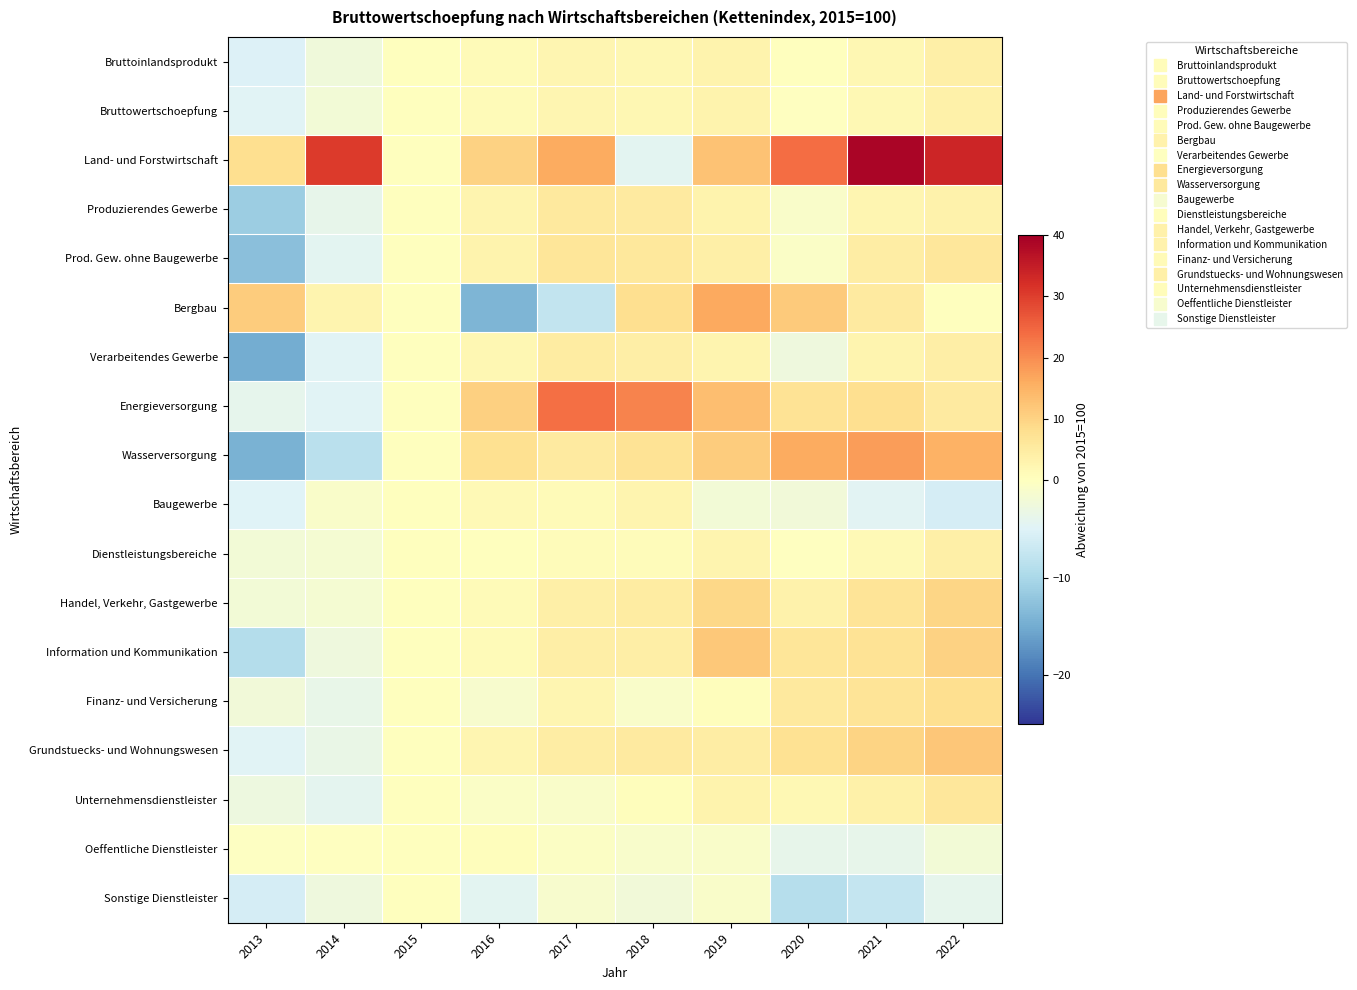

Reading left to right, what are all the values shown in this chart?

Bruttoinlandsprodukt: 2013=-5.1	2014=-2.4	2015=0.0	2016=1.0	2017=2.2	2018=2.0	2019=3.0	2020=0.1	2021=2.1	2022=4.0
Bruttowertschoepfung: 2013=-4.9	2014=-2.1	2015=0.0	2016=1.0	2017=2.4	2018=2.1	2019=2.8	2020=-0.2	2021=1.8	2022=3.7
Land- und Forstwirtschaft: 2013=8.0	2014=30.6	2015=0.0	2016=10.2	2017=16.2	2018=-4.4	2019=12.7	2020=23.9	2021=39.0	2022=33.5
Produzierendes Gewerbe: 2013=-11.3	2014=-3.9	2015=0.0	2016=2.6	2017=5.4	2018=5.2	2019=2.9	2020=-0.8	2021=2.4	2022=3.3
Prod. Gew. ohne Baugewerbe: 2013=-12.8	2014=-4.5	2015=0.0	2016=2.8	2017=6.3	2018=5.7	2019=4.0	2020=-0.6	2021=4.4	2022=6.2
Bergbau: 2013=11.1	2014=2.6	2015=0.0	2016=-13.9	2017=-7.7	2018=8.0	2019=16.3	2020=11.4	2021=5.0	2022=0.0
Verarbeitendes Gewerbe: 2013=-14.9	2014=-4.8	2015=0.0	2016=2.0	2017=4.8	2018=4.2	2019=2.7	2020=-2.7	2021=2.8	2022=4.1
Energieversorgung: 2013=-4.1	2014=-4.7	2015=0.0	2016=10.6	2017=23.6	2018=21.0	2019=13.3	2020=7.1	2021=8.0	2022=5.0
Wasserversorgung: 2013=-14.4	2014=-8.5	2015=0.0	2016=7.6	2017=5.1	2018=7.1	2019=11.2	2020=16.1	2021=18.0	2022=15.0
Baugewerbe: 2013=-4.9	2014=-1.0	2015=0.0	2016=1.5	2017=1.2	2018=2.7	2019=-2.0	2020=-2.3	2021=-4.5	2022=-6.0
Dienstleistungsbereiche: 2013=-2.0	2014=-1.7	2015=0.0	2016=0.2	2017=0.9	2018=0.9	2019=2.7	2020=-0.1	2021=1.3	2022=3.8
Handel, Verkehr, Gastgewerbe: 2013=-2.1	2014=-1.7	2015=0.0	2016=1.1	2017=4.0	2018=4.8	2019=9.3	2020=3.2	2021=6.7	2022=9.4
Information und Kommunikation: 2013=-9.0	2014=-2.7	2015=0.0	2016=1.2	2017=4.1	2018=4.3	2019=11.6	2020=6.3	2021=7.0	2022=10.0
Finanz- und Versicherung: 2013=-2.2	2014=-3.7	2015=0.0	2016=-1.3	2017=2.3	2018=-1.0	2019=0.6	2020=5.5	2021=6.8	2022=8.0
Grundstuecks- und Wohnungswesen: 2013=-4.8	2014=-3.3	2015=0.0	2016=2.2	2017=4.7	2018=5.2	2019=4.7	2020=7.3	2021=9.9	2022=12.0
Unternehmensdienstleister: 2013=-2.8	2014=-4.1	2015=0.0	2016=-0.8	2017=-0.8	2018=0.6	2019=2.9	2020=1.9	2021=3.7	2022=6.0
Oeffentliche Dienstleister: 2013=-0.3	2014=-0.0	2015=0.0	2016=0.5	2017=-0.5	2018=-1.1	2019=-0.8	2020=-3.8	2021=-3.8	2022=-2.0
Sonstige Dienstleister: 2013=-5.9	2014=-2.6	2015=0.0	2016=-4.4	2017=-1.3	2018=-2.2	2019=-1.0	2020=-8.8	2021=-7.5	2022=-4.0